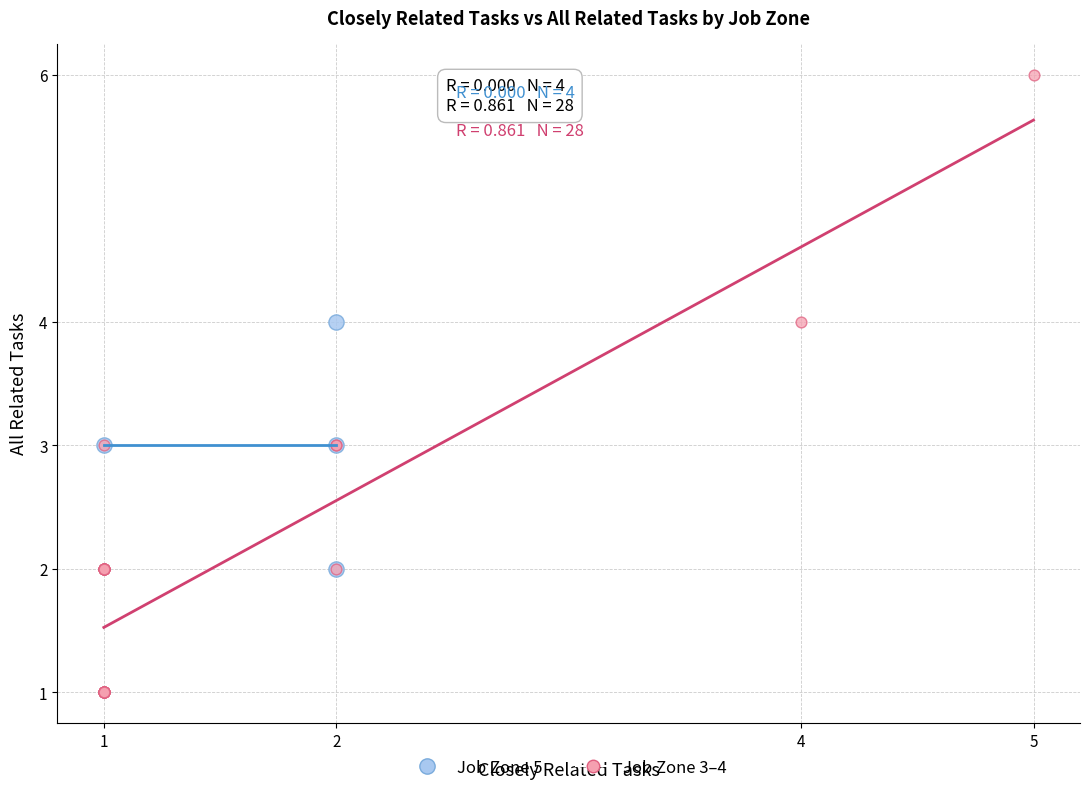

Which series reaches the maximum Y coordinate?

Job Zone 3–4